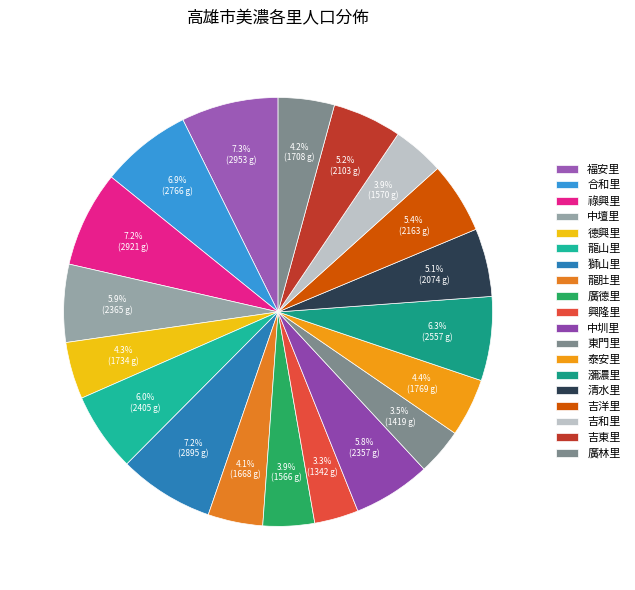

Is there any slice that represents more than half of the pie?

No